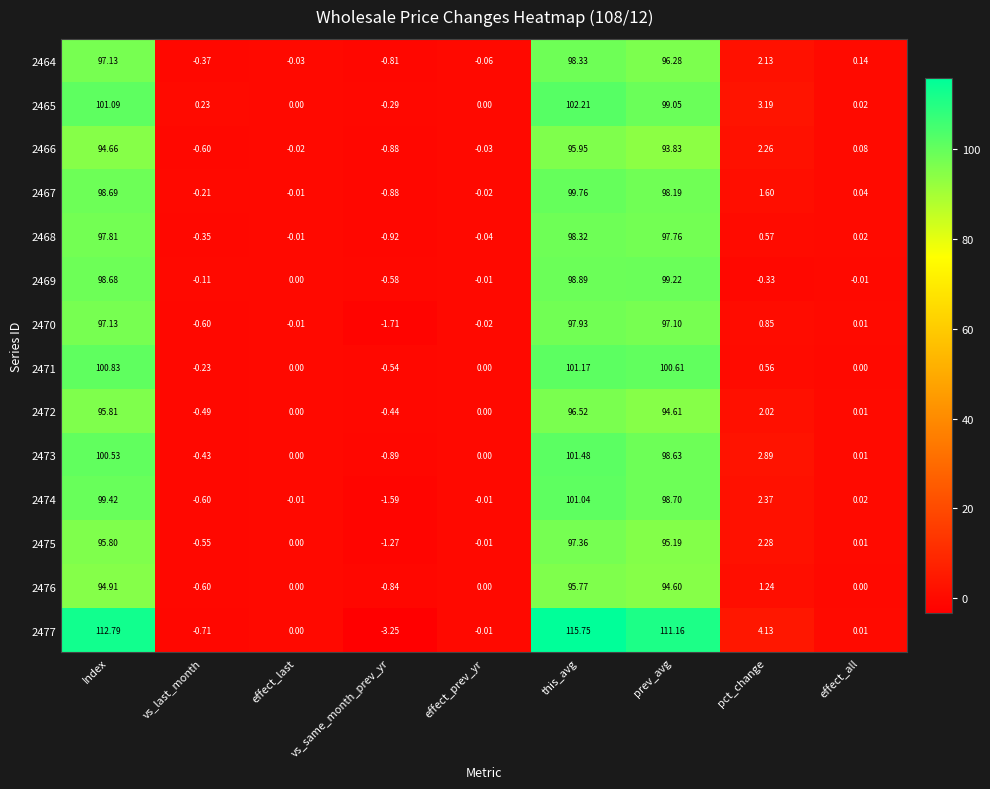

At which label is 2470 closest to 48?

pct_change